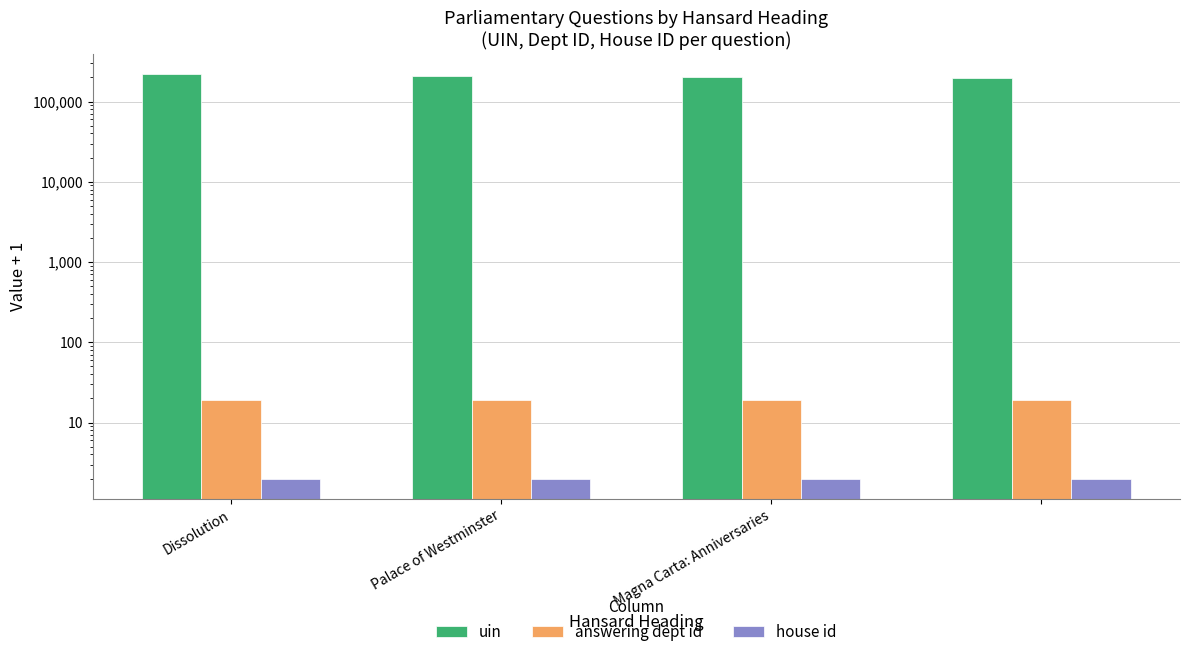

Read the answering dept id value at Palace of Westminster.

19